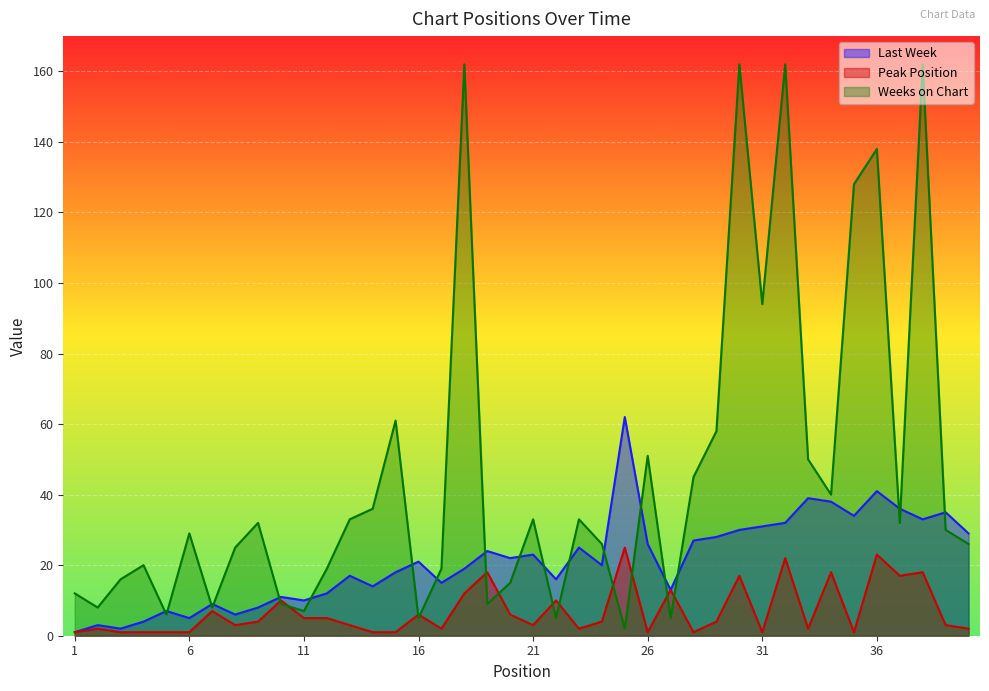

The value of Peak Position at 36 is 23. True or false?

True